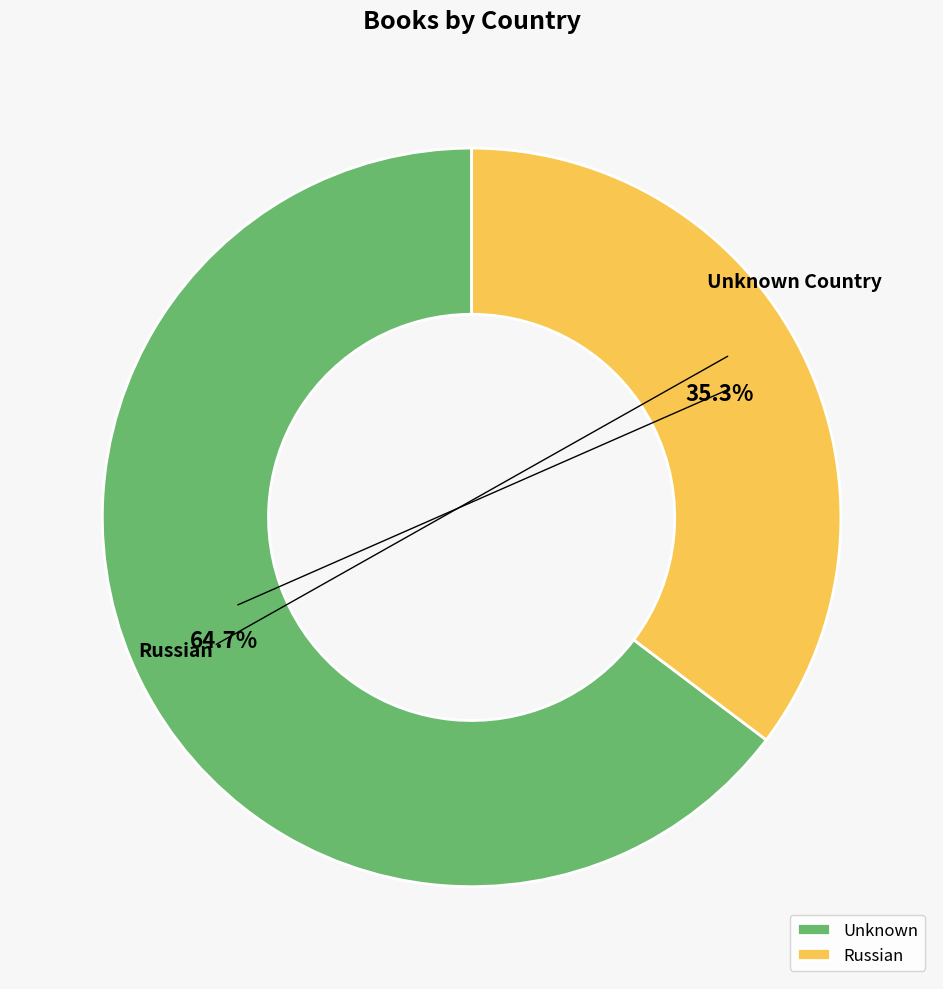

To the nearest percent, what is the difference between the largest and smallest slice percentages?

29%